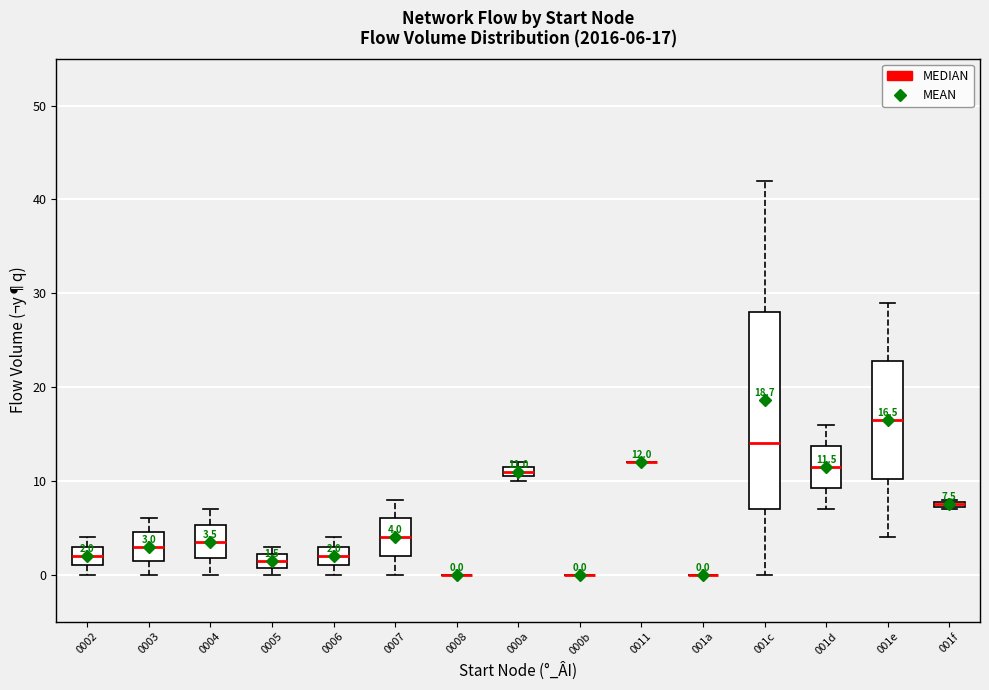

Which box is the tallest, from its lower edge to its upper edge?

001c